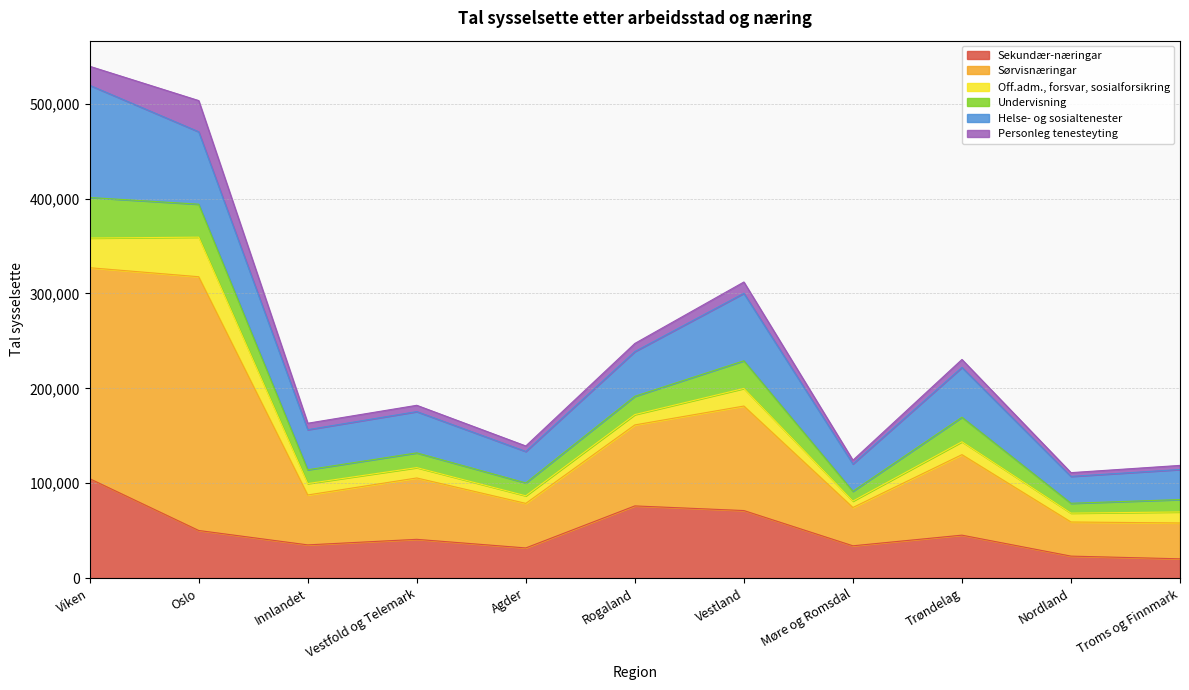

The value of Sekundær-næringar at Innlandet is 10830. True or false?

False